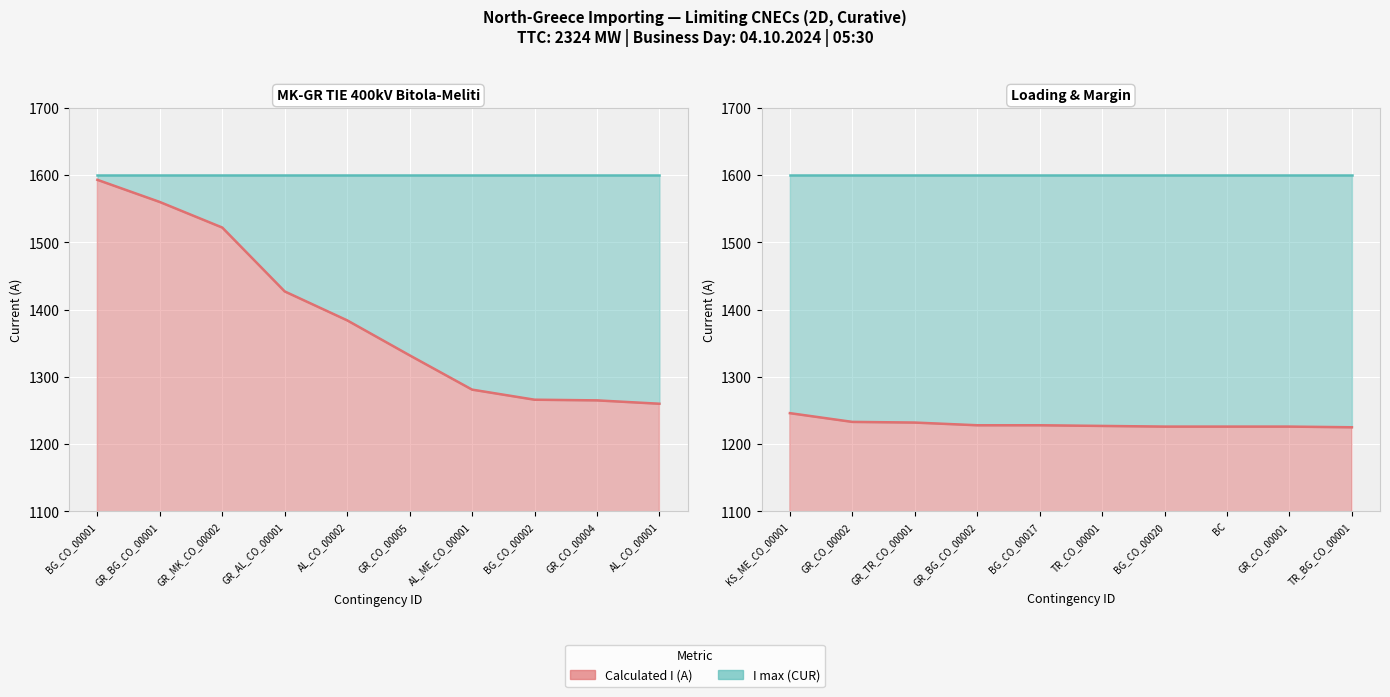

Read the I max (CUR) value at GR_CO_00001.

1600